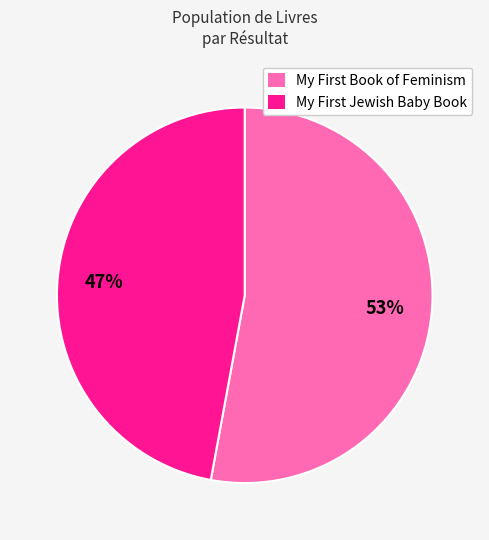

Which category accounts for the majority?

My First Book of Feminism